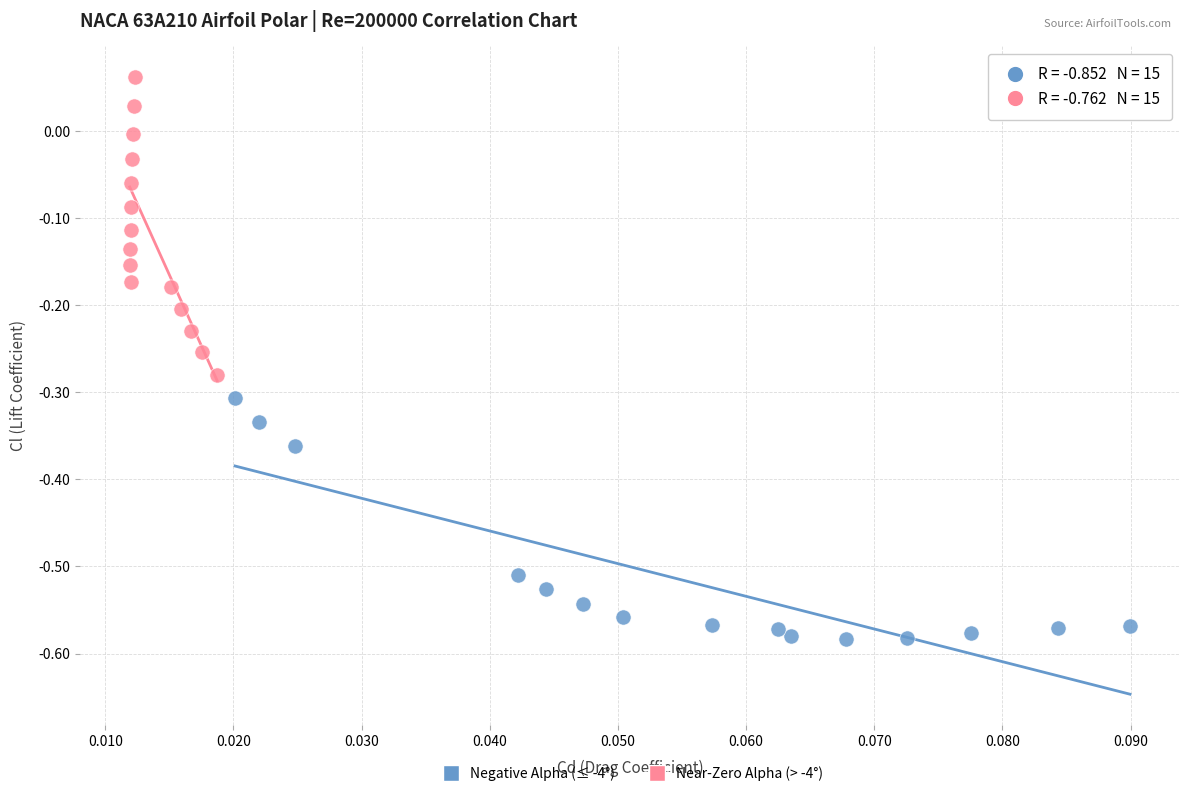

Which series reaches the maximum Y coordinate?

Near-Zero Alpha (> -4°)